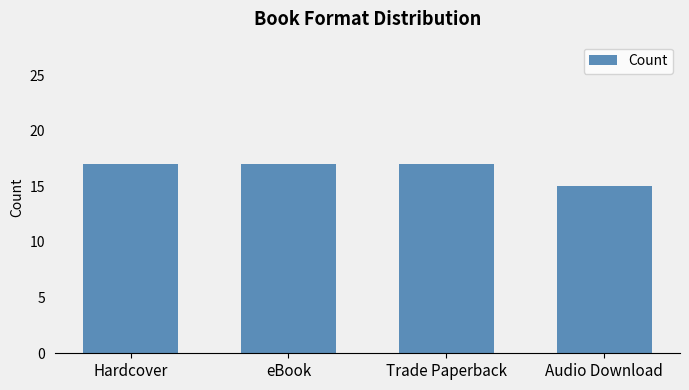

What is the sum of the values at eBook and Trade Paperback?

34